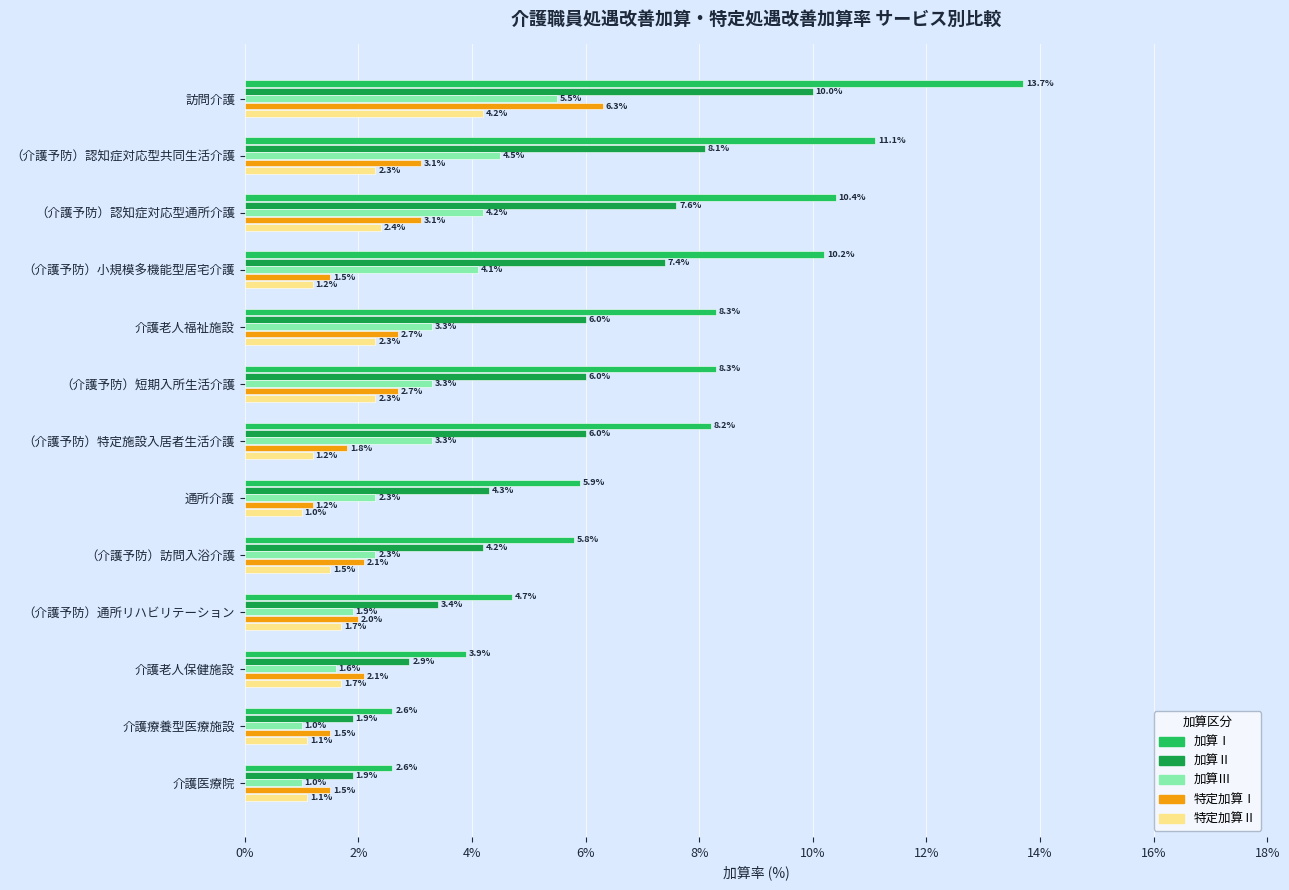

What is the sum of all 加算Ⅲ values?

38.3